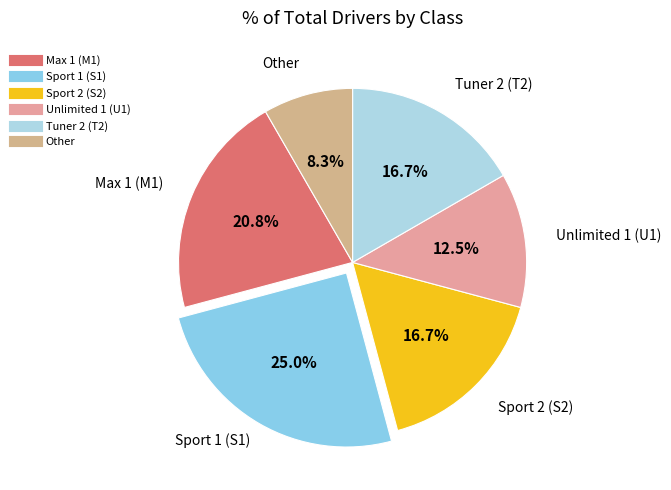

What portion of the pie excludes Unlimited 1 (U1)?

87.5%